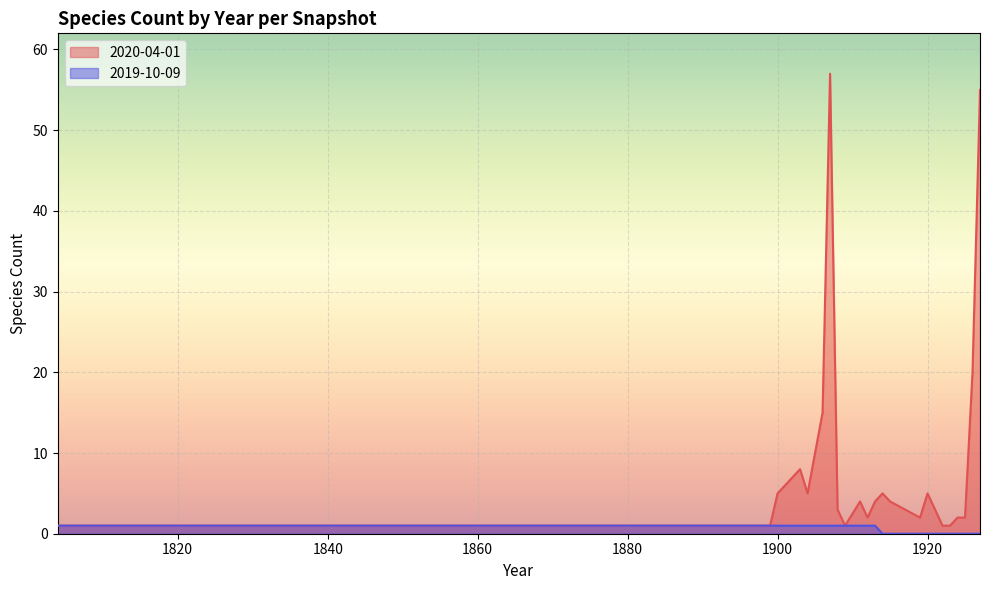

Is it true that the value at 1820 is 1?

True